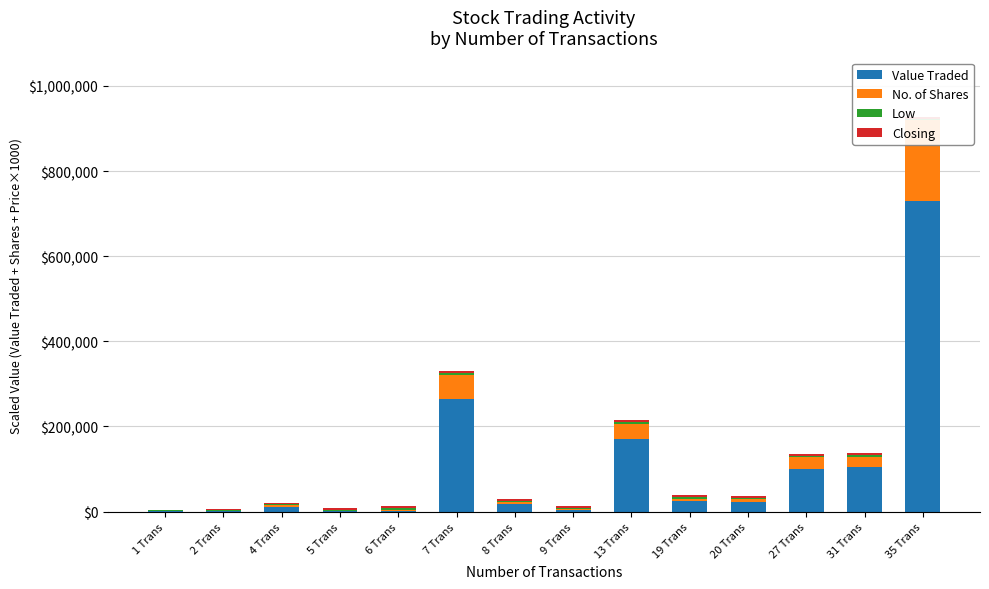

How many bars are there in total?

56